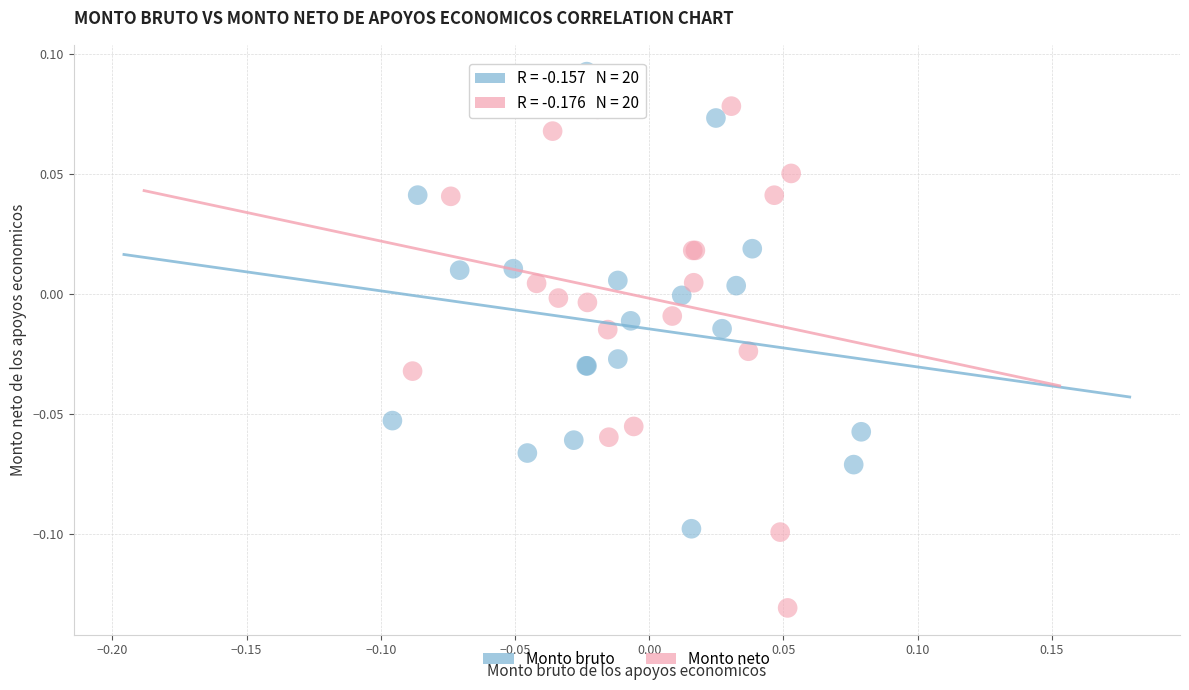

Which series reaches the minimum Y coordinate?

Monto neto